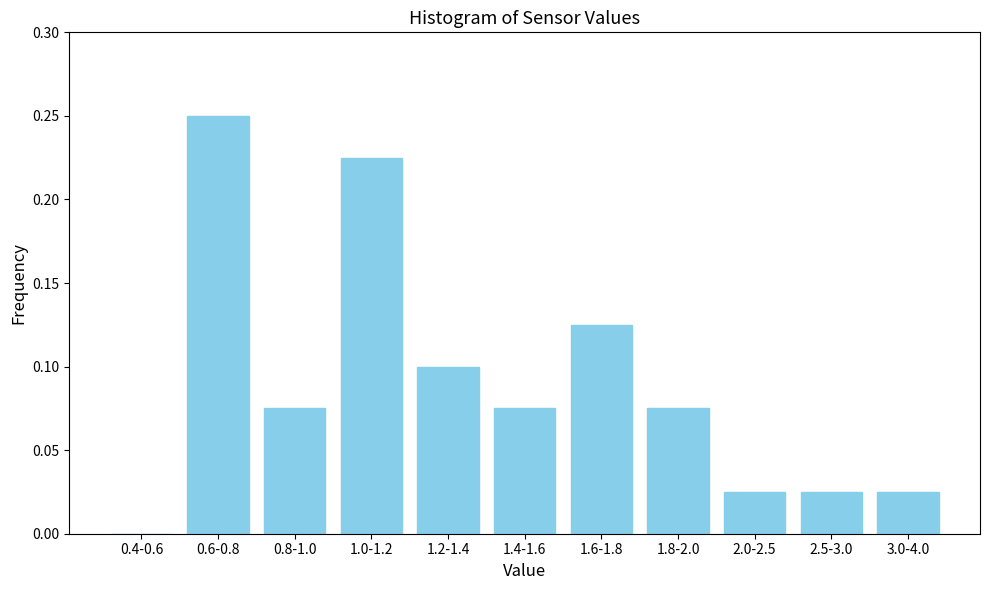

True or false: the data shows 0.1 at 1.8-2.0.

True